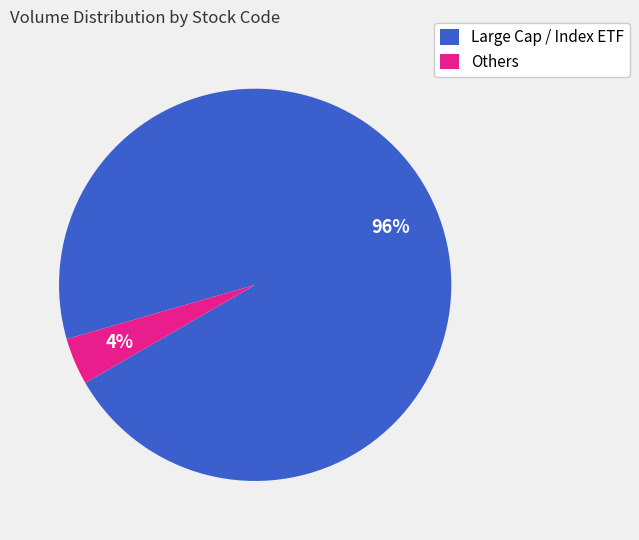

Is the sum of Others and Large Cap / Index ETF greater than half?

Yes